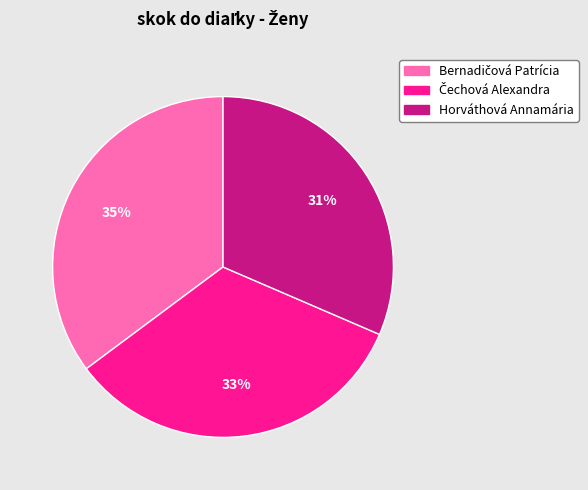

What percentage is the Horváthová Annamária slice, to the nearest percent?

31%